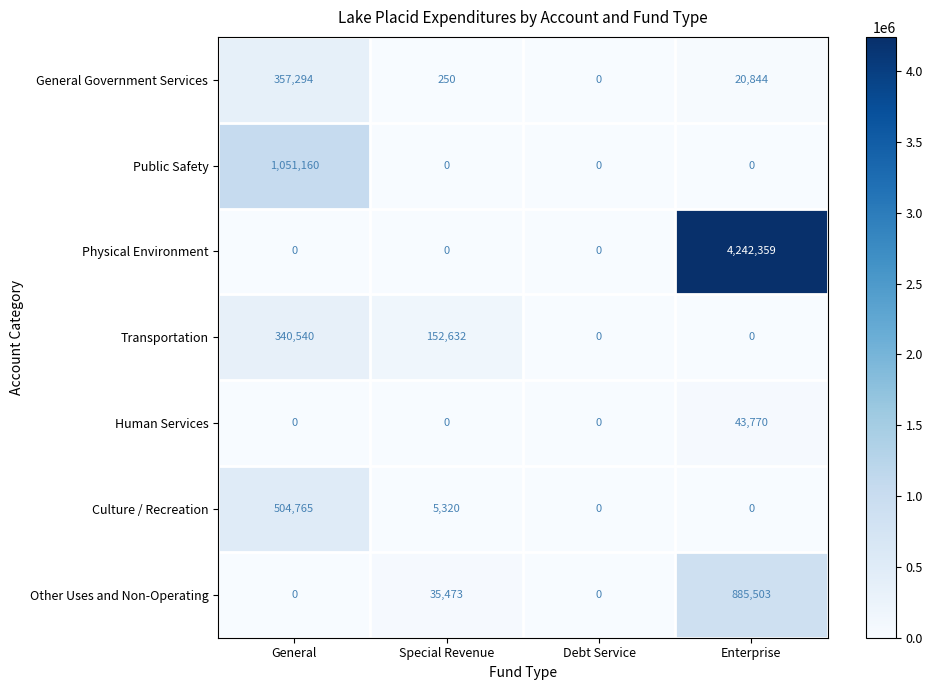

What is the difference between the maximum and minimum values in the Other Uses and Non-Operating series?

885503